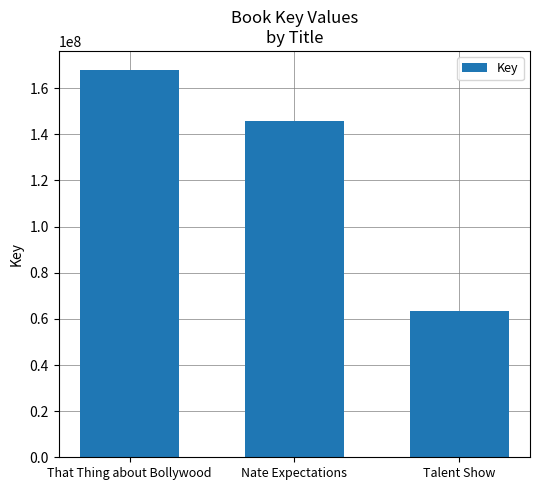

Between Nate Expectations and That Thing about Bollywood, which is larger?

That Thing about Bollywood